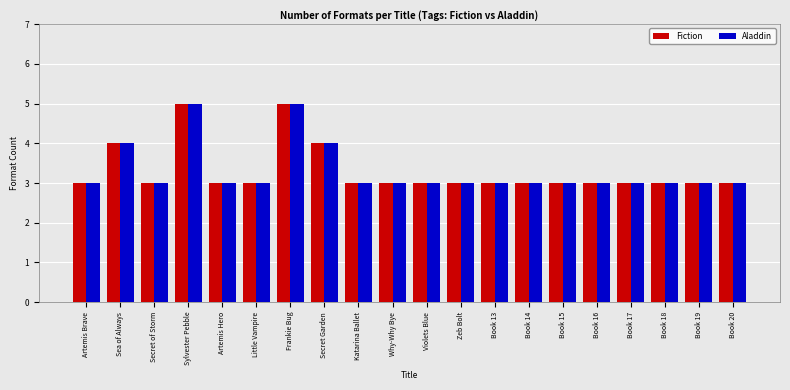

How many bars are there in each group?

2